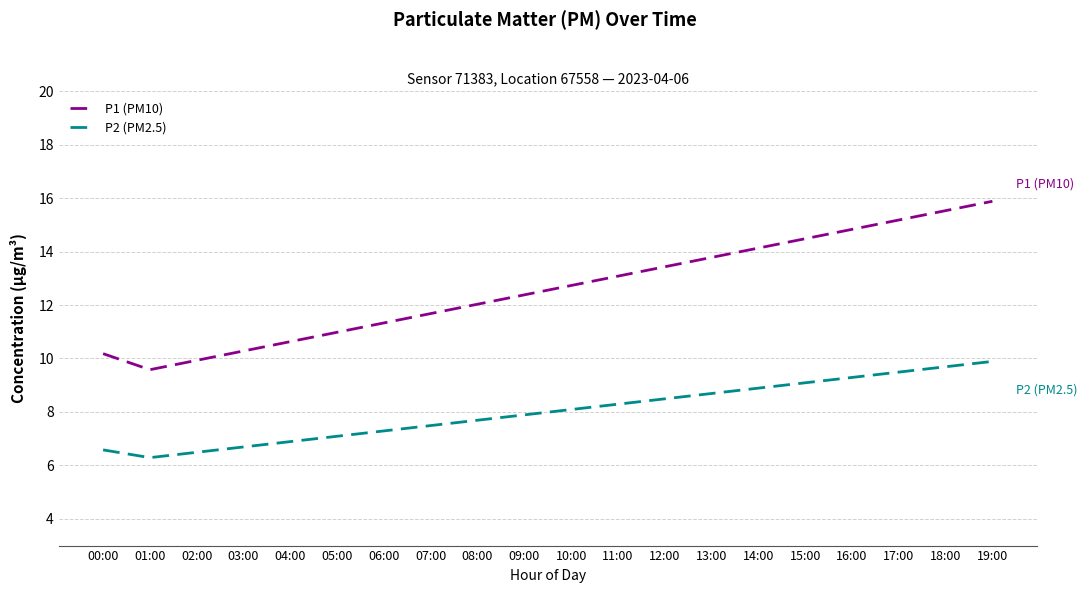

True or false: P2 (PM2.5) and P1 (PM10) cross at least once.

False